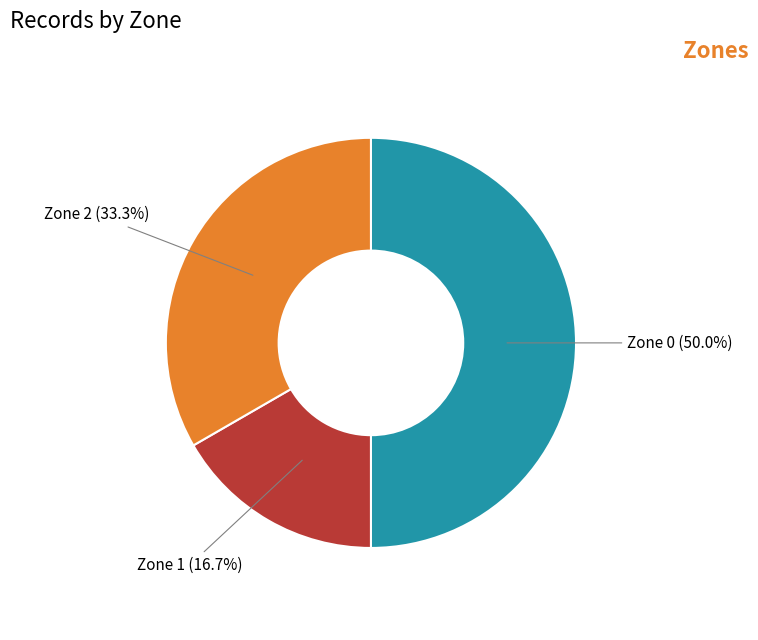

Combined, what portion of the pie is Zone 2 and Zone 0?

83.3%